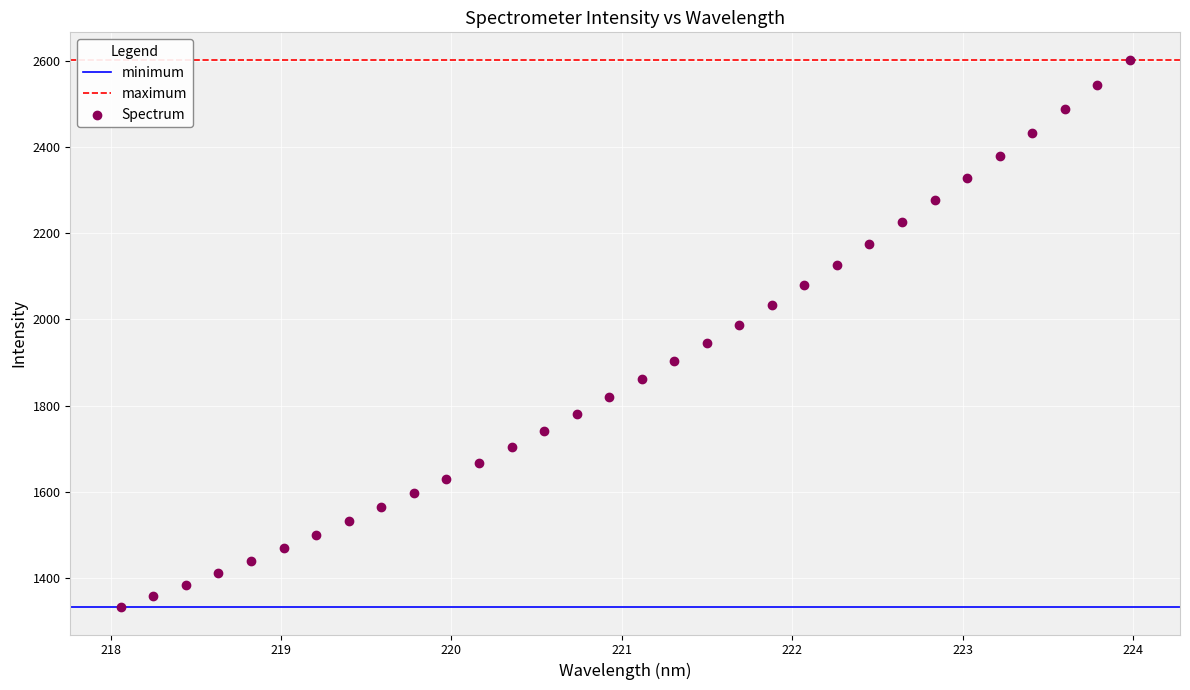

What is the range of X values (max minus min)?

5.9